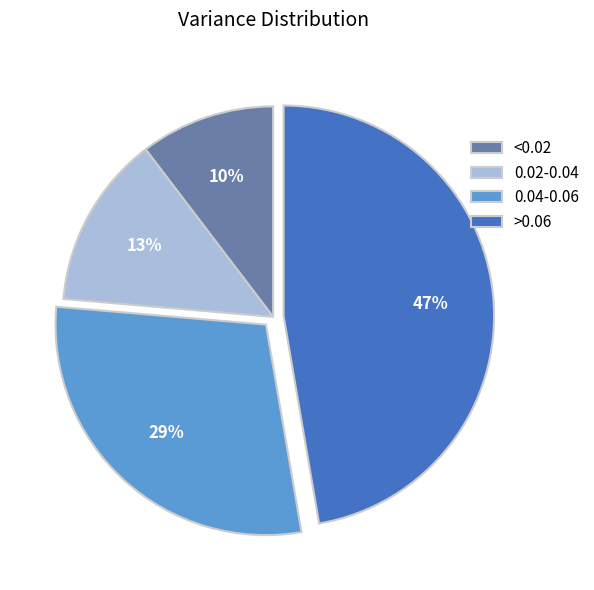

What is the ratio of the value at 0.04-0.06 to the value at >0.06?

0.6